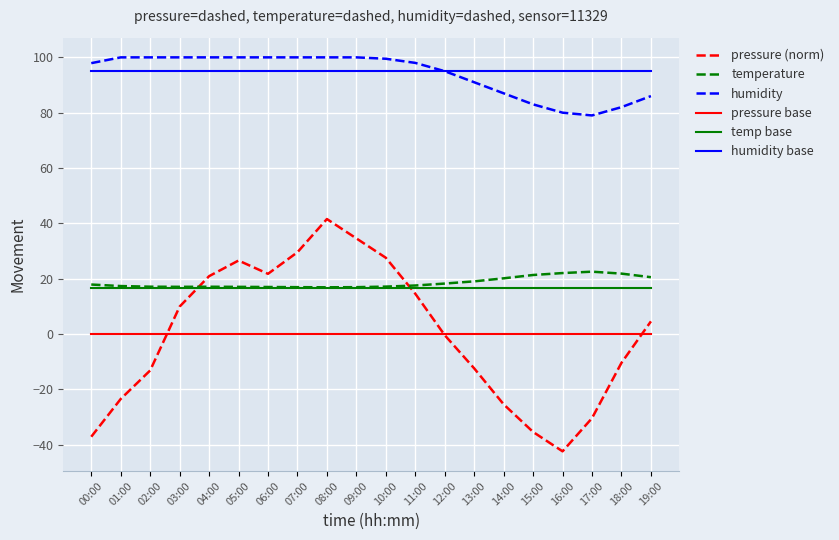

True or false: pressure base and temp base intersect in this chart.

False